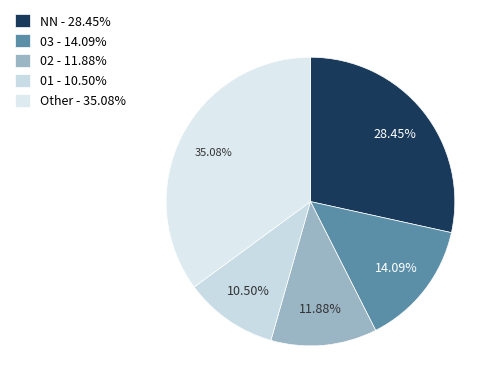

How many slices are in this pie chart?

5